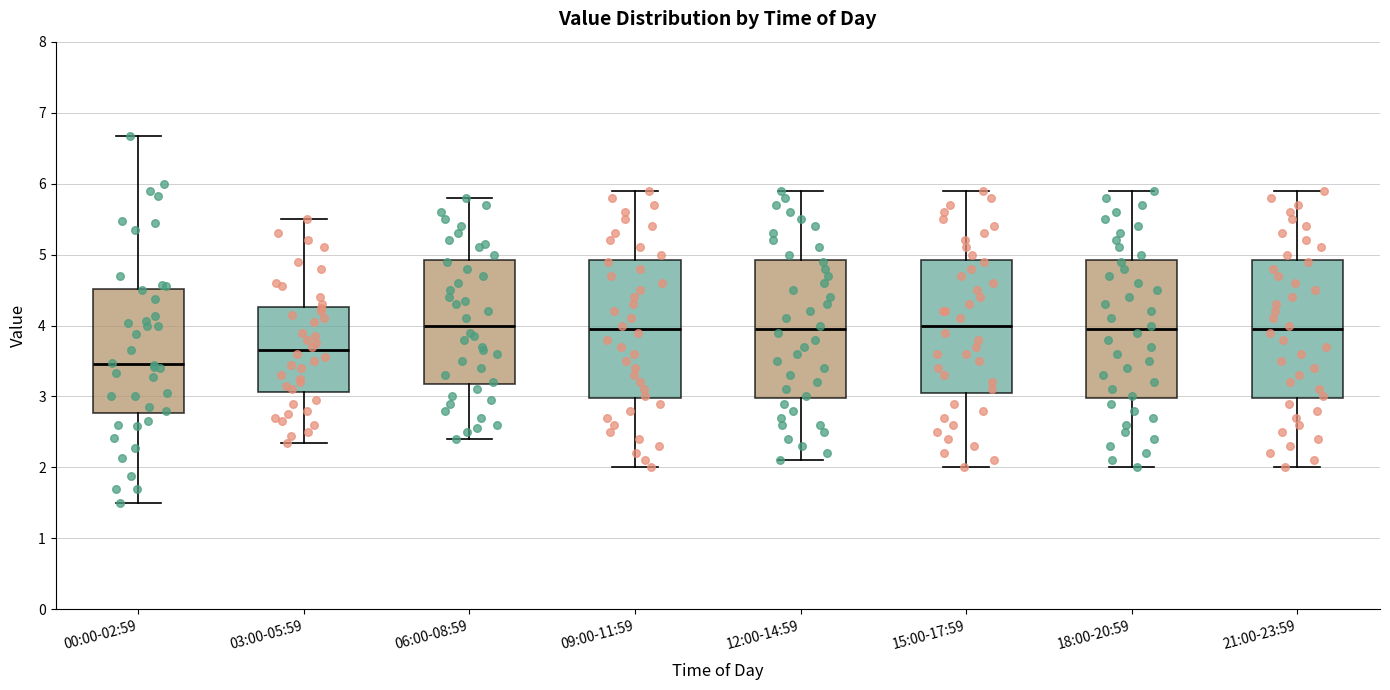

Where is the upper edge of the box for 18:00-20:59 on the y-axis? The values are not printed on the chart, so give them approximately, as read against the axis.

4.9